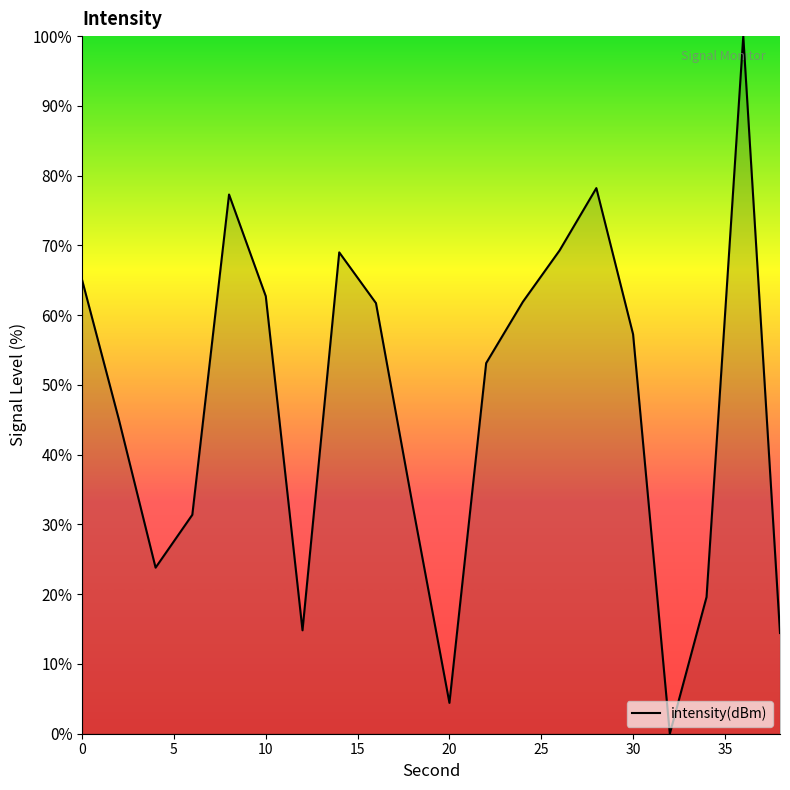

What is the difference between the maximum and minimum values?

100.0